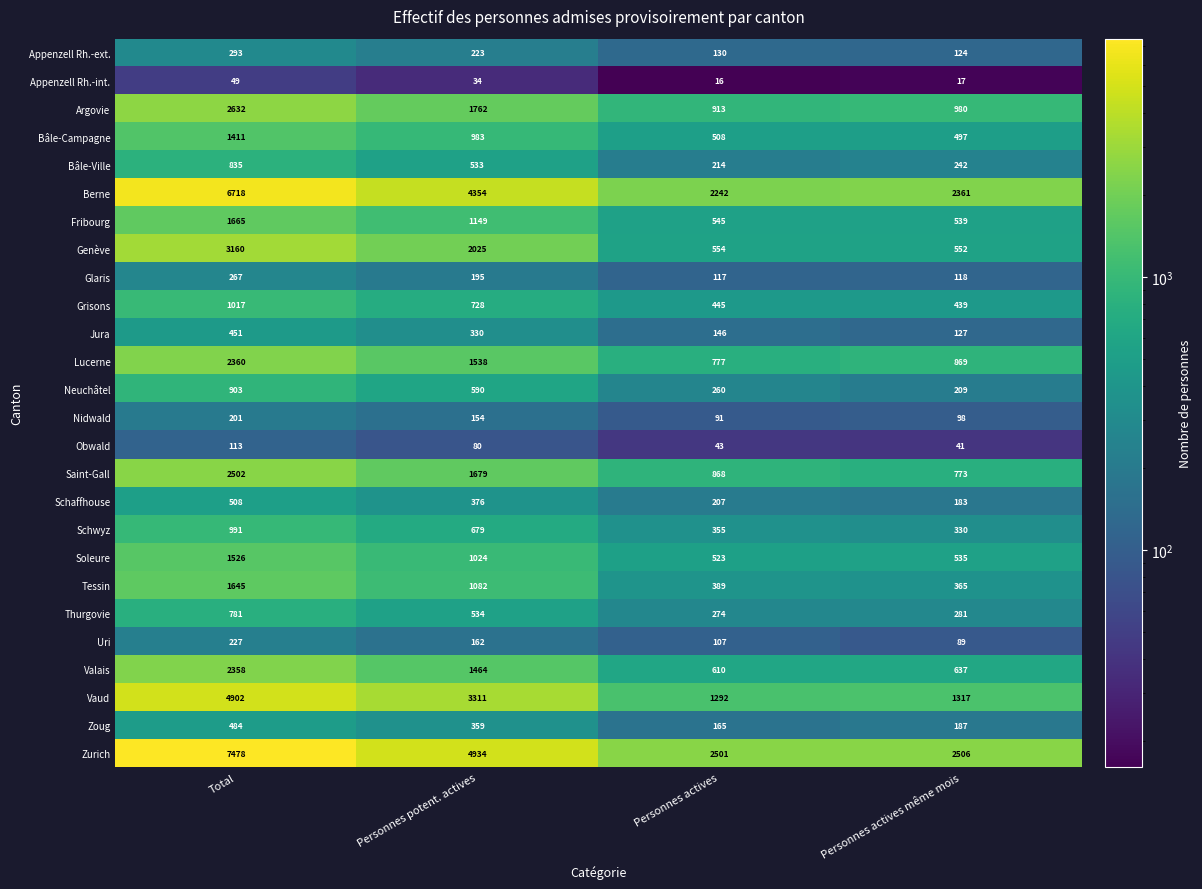

Is it true that Appenzell Rh.-int. equals 50 at Personnes potent. actives?

False